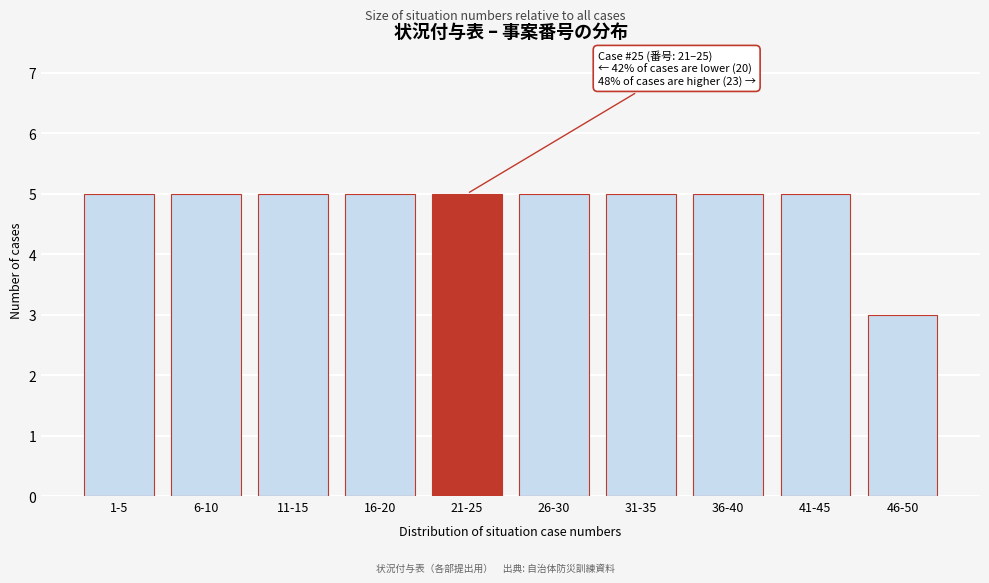

Reading left to right, transcribe all the data shown in this chart.

1-5=5	6-10=5	11-15=5	16-20=5	21-25=5	26-30=5	31-35=5	36-40=5	41-45=5	46-50=3